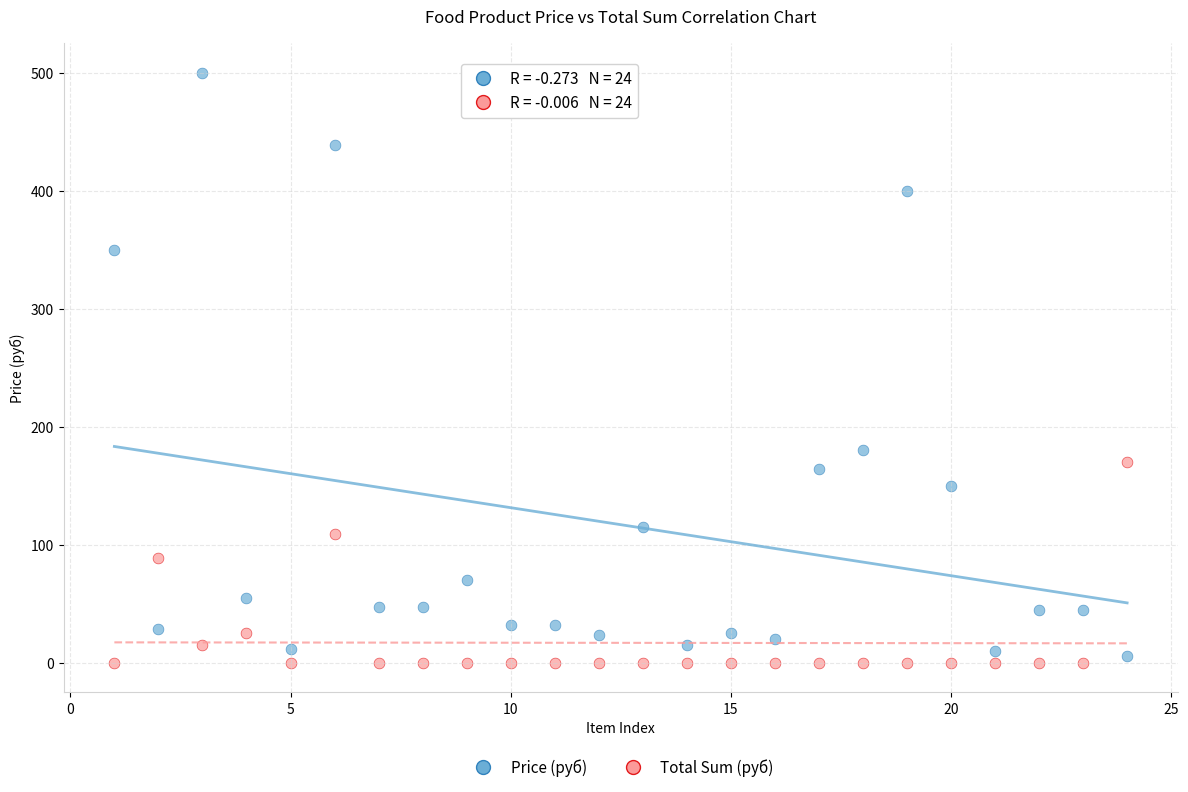

Which series has the widest spread of Y values?

Price (руб)